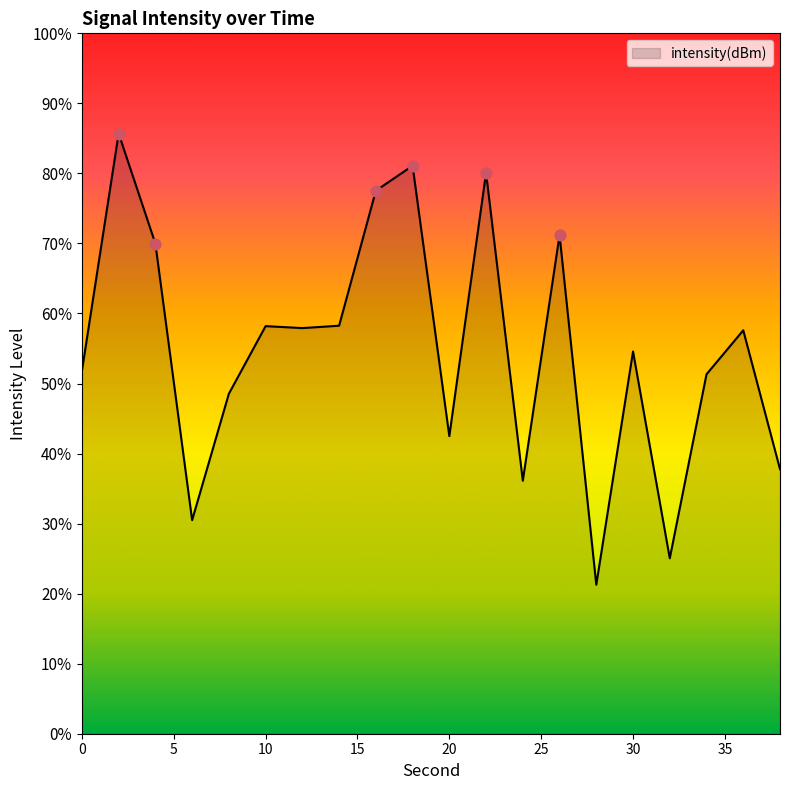

Between 18 and 16, which is larger?

18